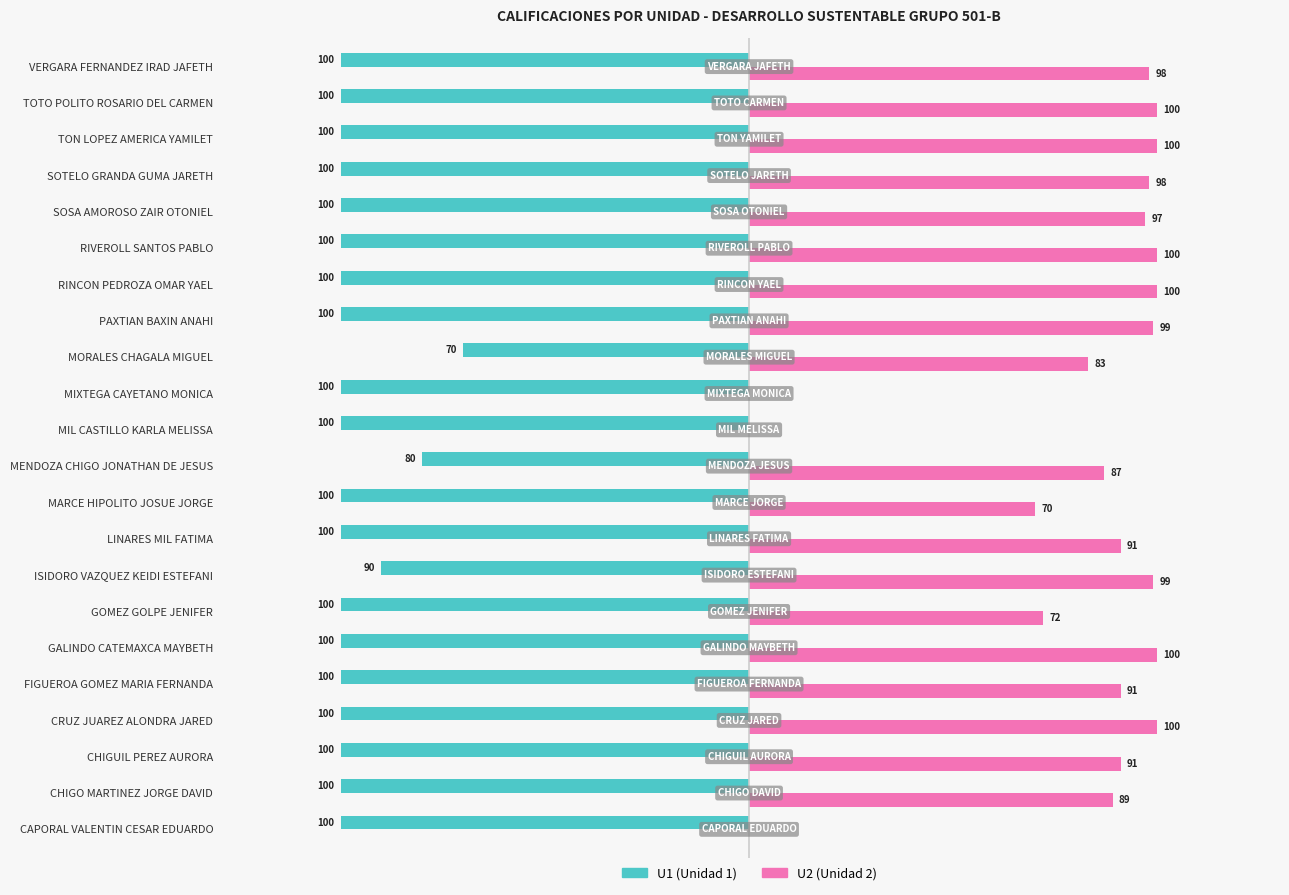

At which category is the sum across all series the highest?

MORALES CHAGALA MIGUEL